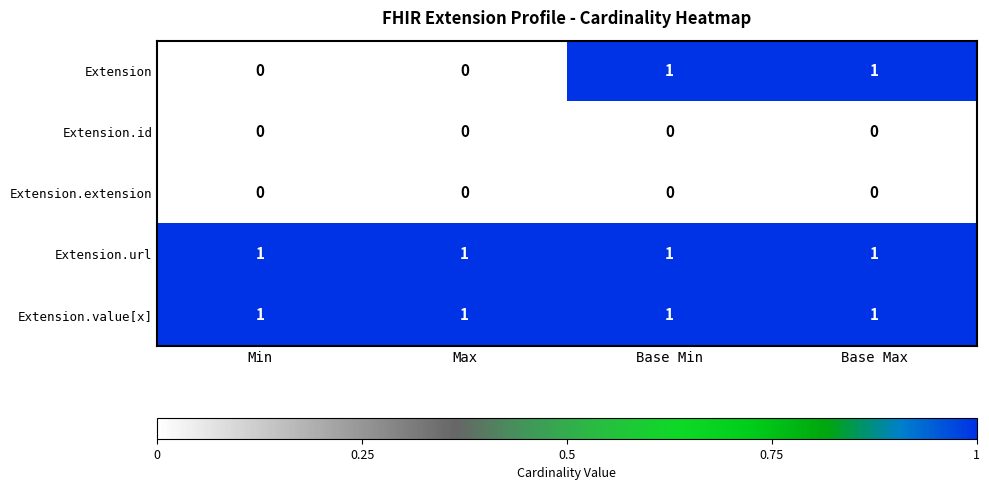

Reading right to left, list all the values displayed in this chart.

Extension: 1	1	0	0
Extension.id: 0	0	0	0
Extension.extension: 0	0	0	0
Extension.url: 1	1	1	1
Extension.value[x]: 1	1	1	1